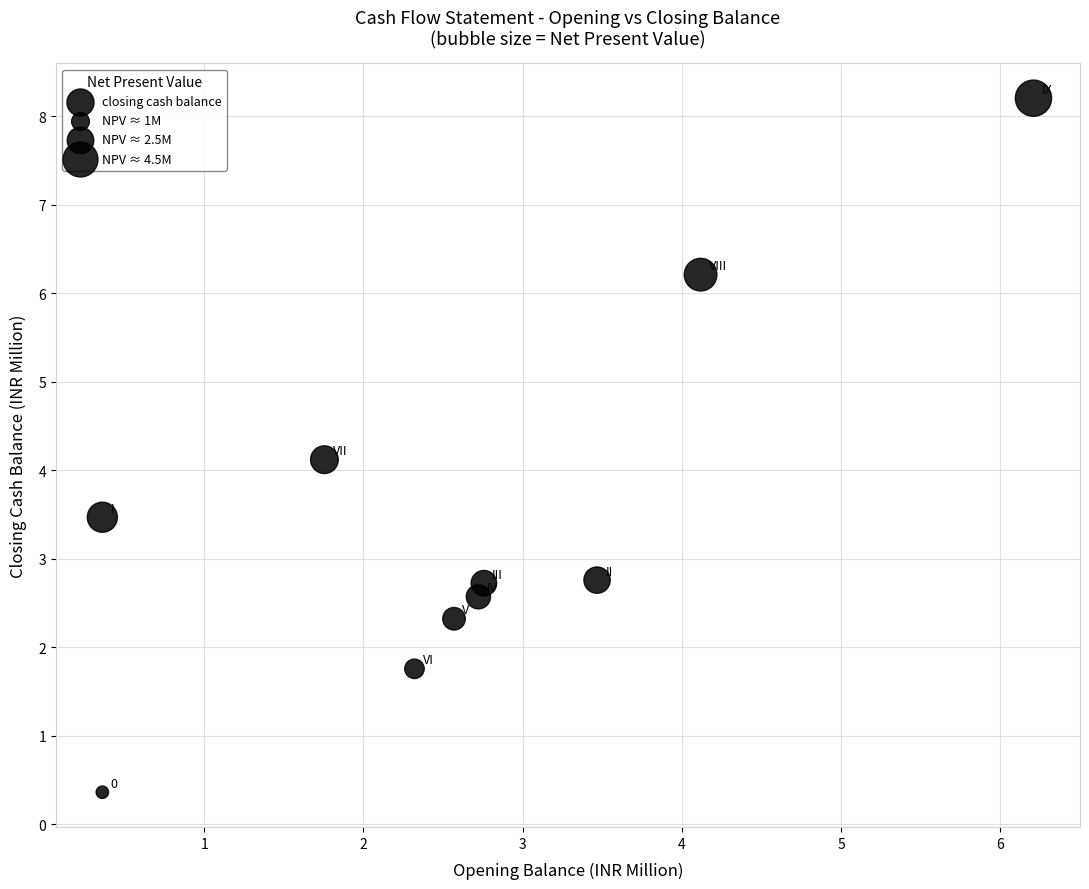

What Y value in the scatter plot is closest to 4?

4.1